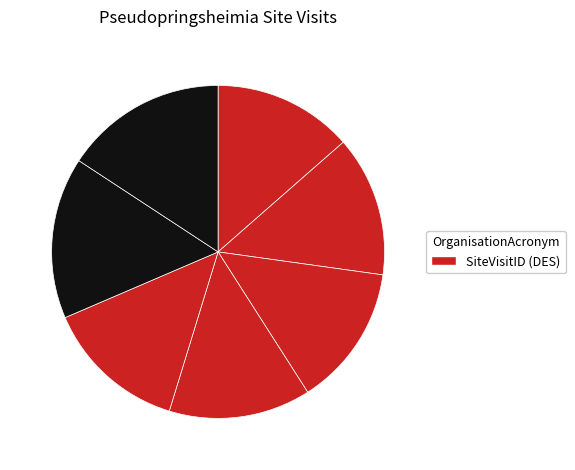

Count the number of slices in the pie.

7